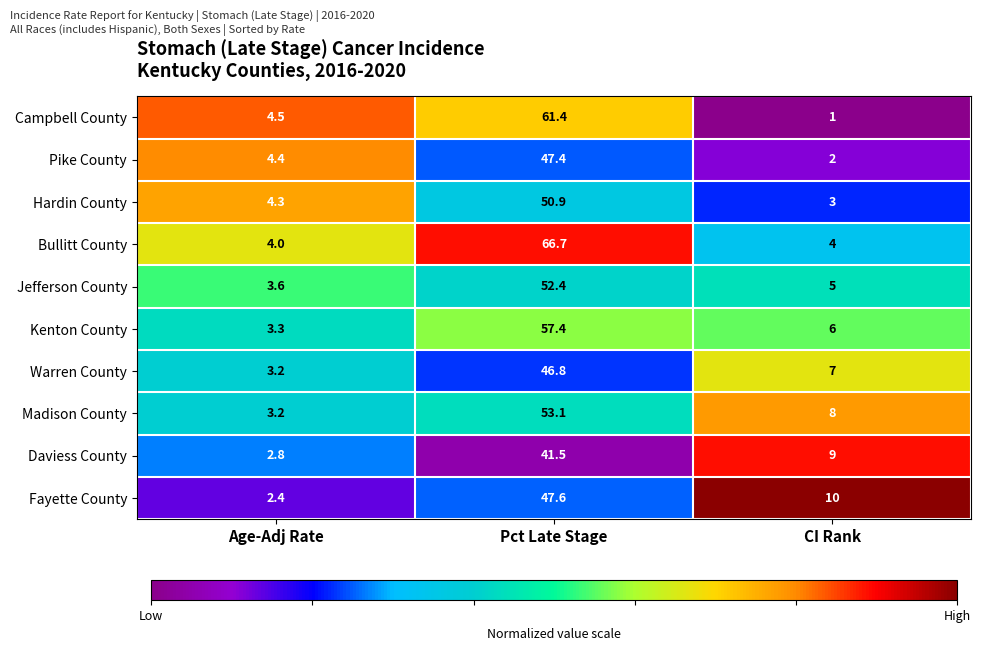

Reading left to right, extract all data points from this chart.

Campbell County: Age-Adj Rate=4.5	Pct Late Stage=61.4	CI Rank=1.0
Pike County: Age-Adj Rate=4.4	Pct Late Stage=47.4	CI Rank=2.0
Hardin County: Age-Adj Rate=4.3	Pct Late Stage=50.9	CI Rank=3.0
Bullitt County: Age-Adj Rate=4.0	Pct Late Stage=66.7	CI Rank=4.0
Jefferson County: Age-Adj Rate=3.6	Pct Late Stage=52.4	CI Rank=5.0
Kenton County: Age-Adj Rate=3.3	Pct Late Stage=57.4	CI Rank=6.0
Warren County: Age-Adj Rate=3.2	Pct Late Stage=46.8	CI Rank=7.0
Madison County: Age-Adj Rate=3.2	Pct Late Stage=53.1	CI Rank=8.0
Daviess County: Age-Adj Rate=2.8	Pct Late Stage=41.5	CI Rank=9.0
Fayette County: Age-Adj Rate=2.4	Pct Late Stage=47.6	CI Rank=10.0